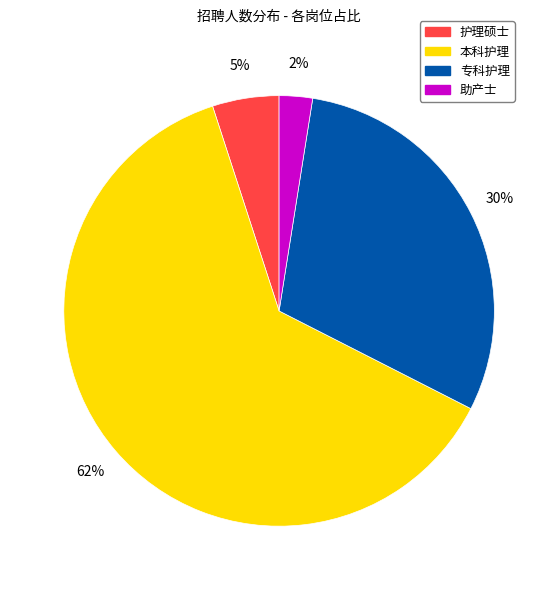

Do 专科护理 and 护理硕士 together represent more than half of the pie?

No